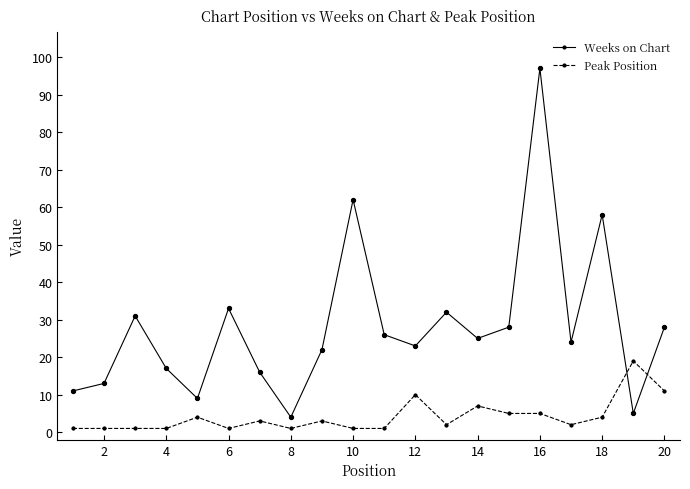

Which series has the largest total across all categories?

Weeks on Chart